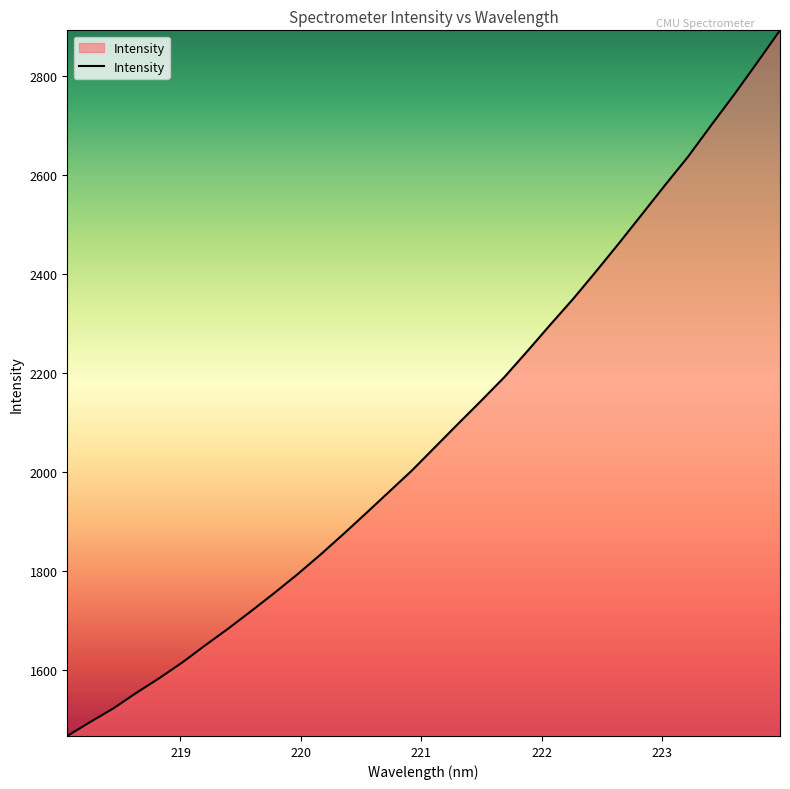

How many series are shown in this chart?

1